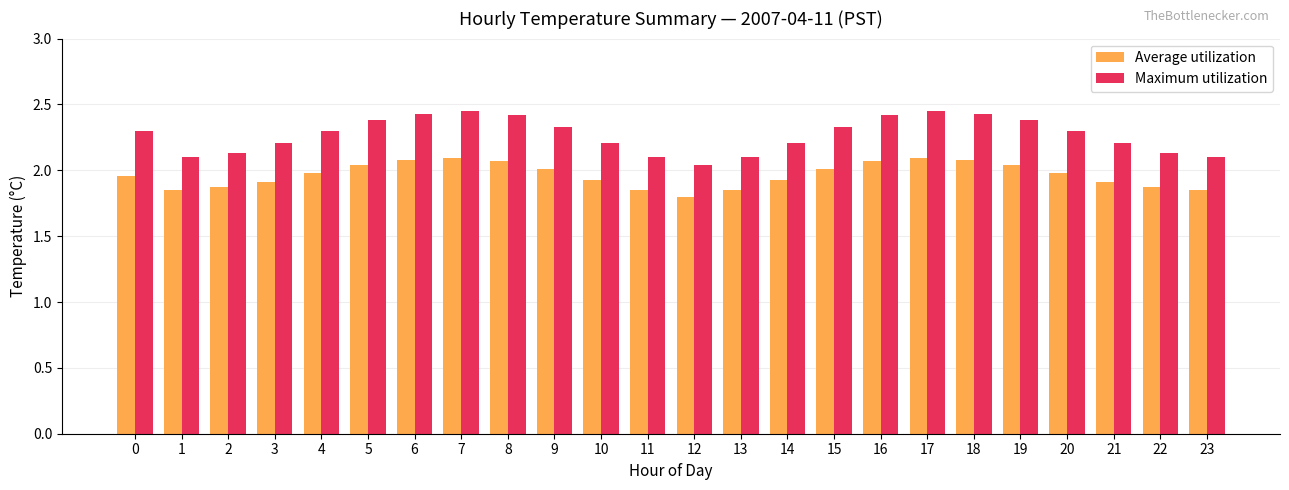

What is the sum of the Maximum utilization values at 21 and 8?

4.6